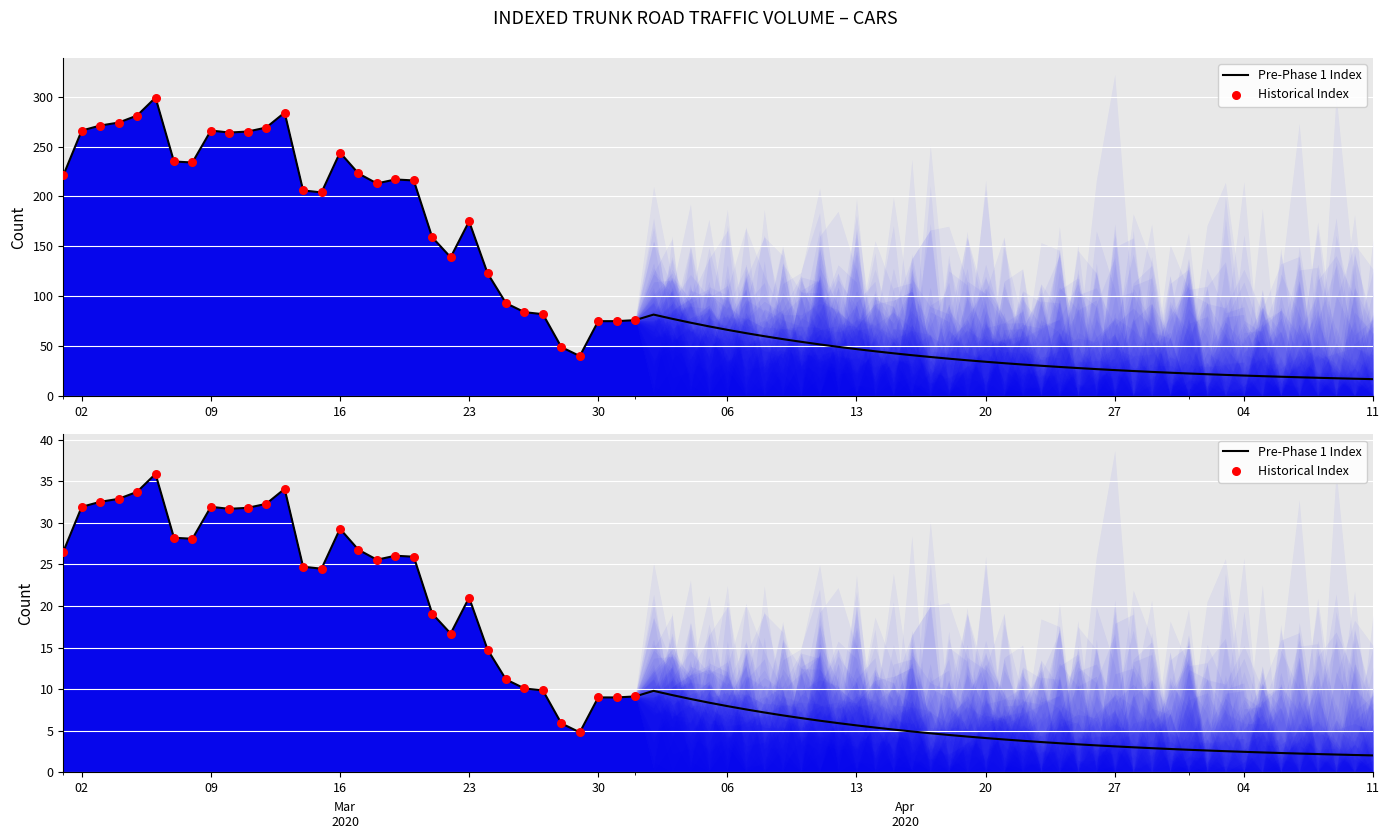

Which has a higher value, 2020-03-13 or 2020-03-11?

2020-03-13